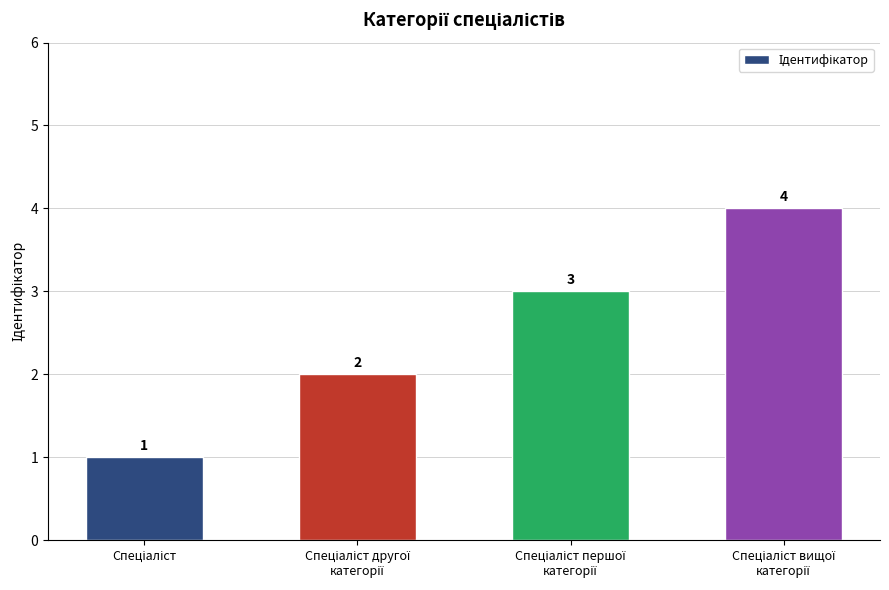

What is the value of the 3rd bar from the left?

3